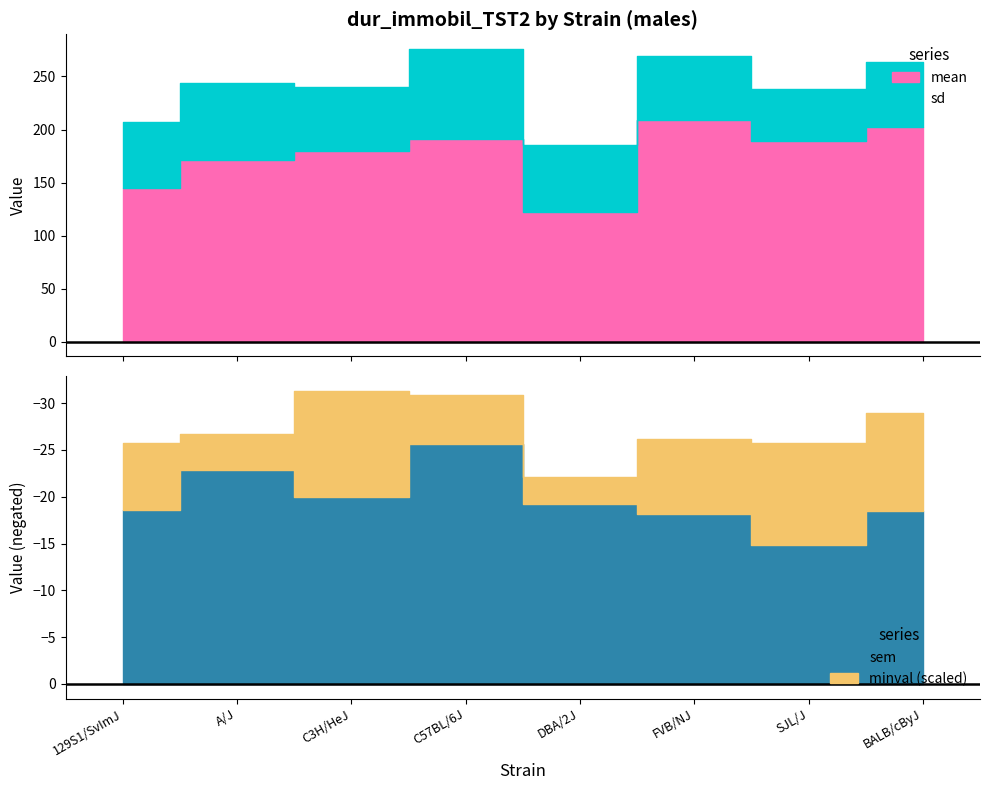

True or false: mean has a value of 191.0 at C57BL/6J.

True